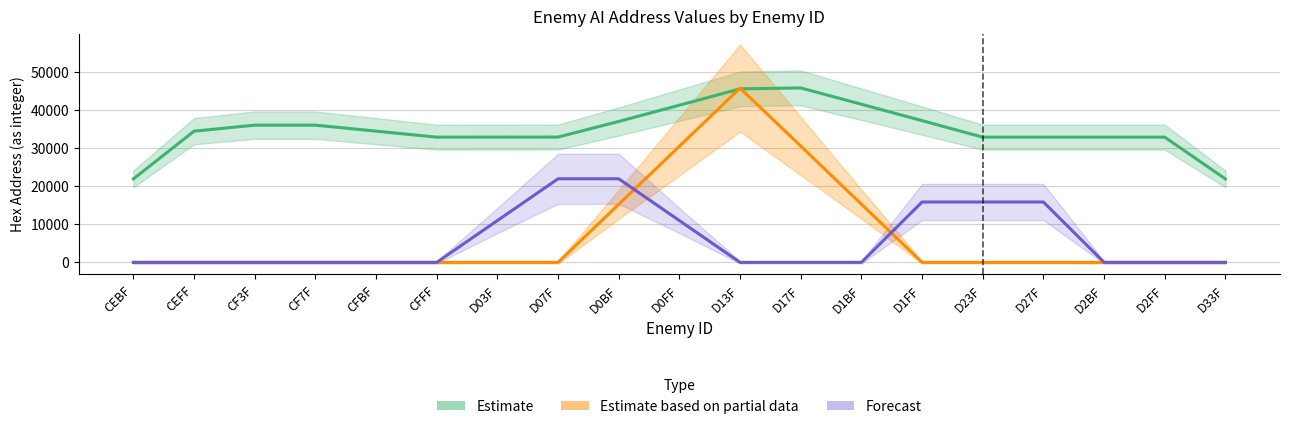

What position from the right is D27F?

4